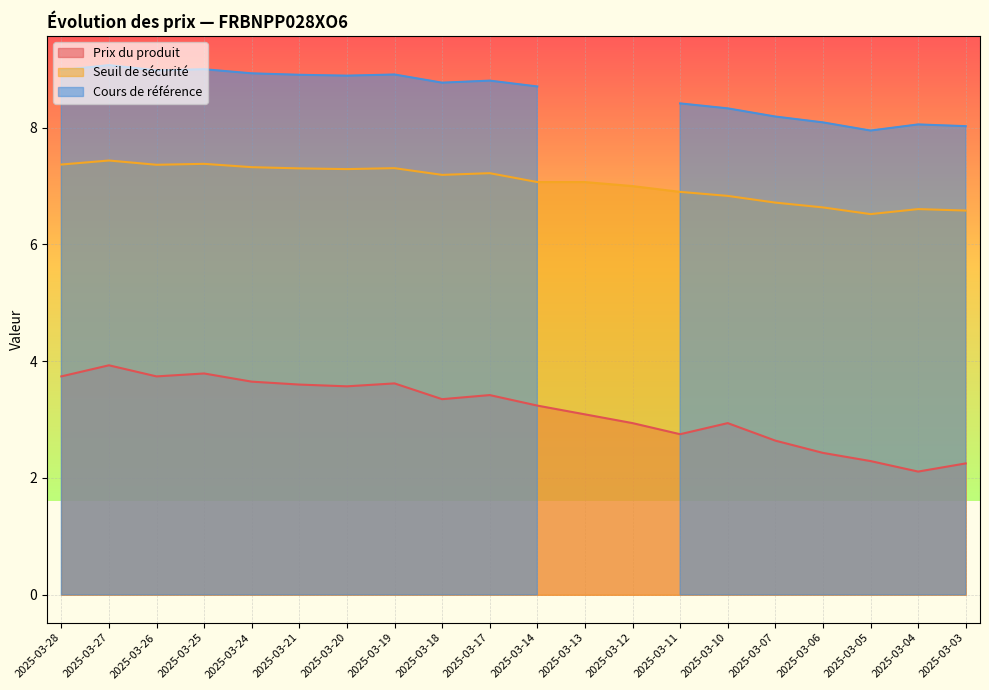

What is the value of the Seuil de sécurité point at the 9th from the left?

7.2